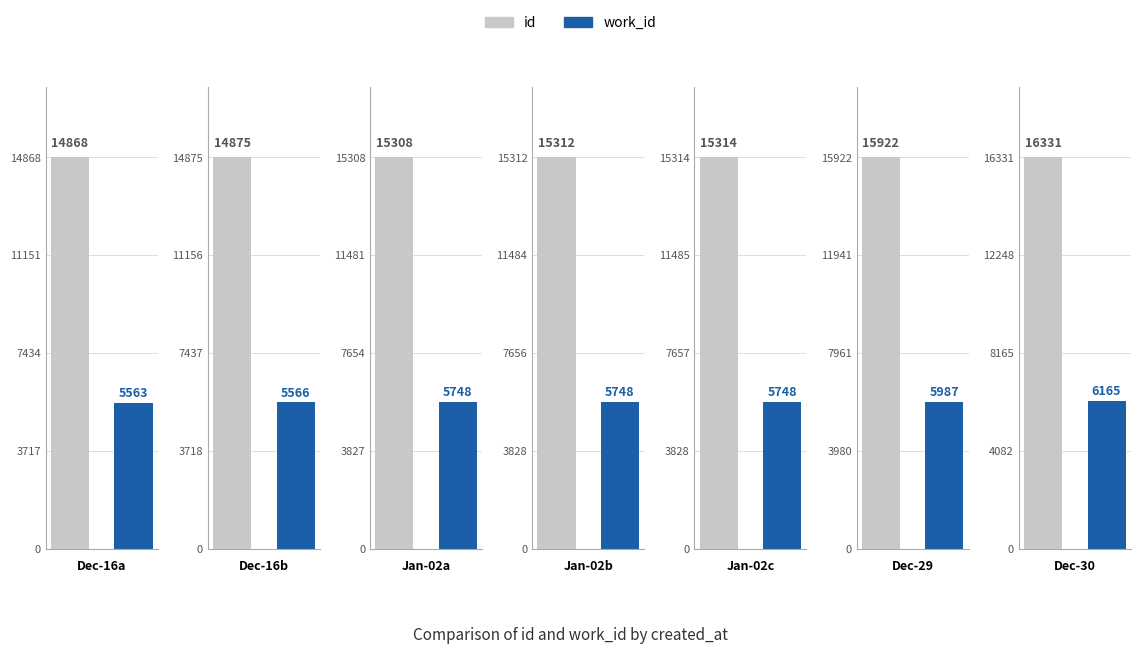

What is the greatest value displayed?

16331